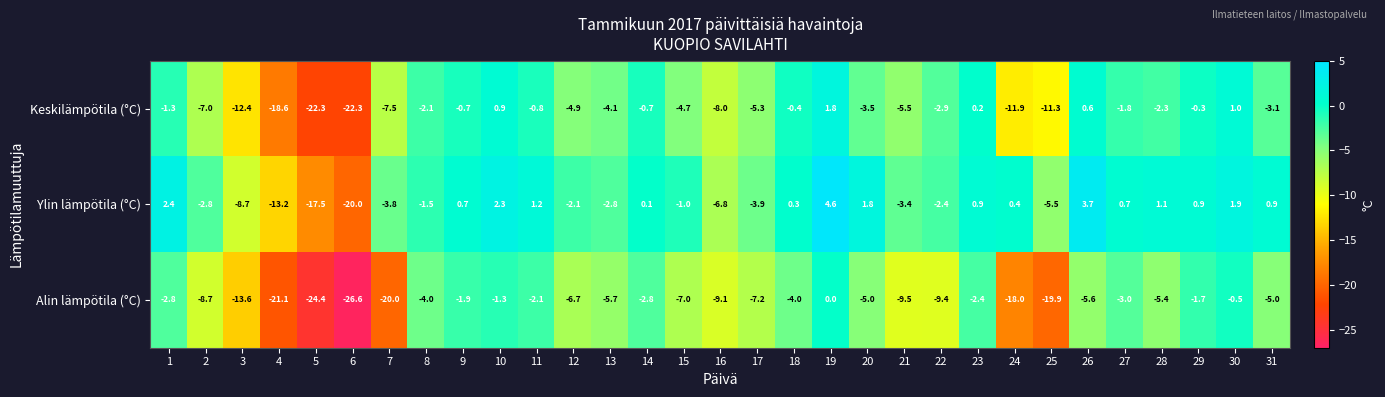

What is the smallest value displayed?

-26.6